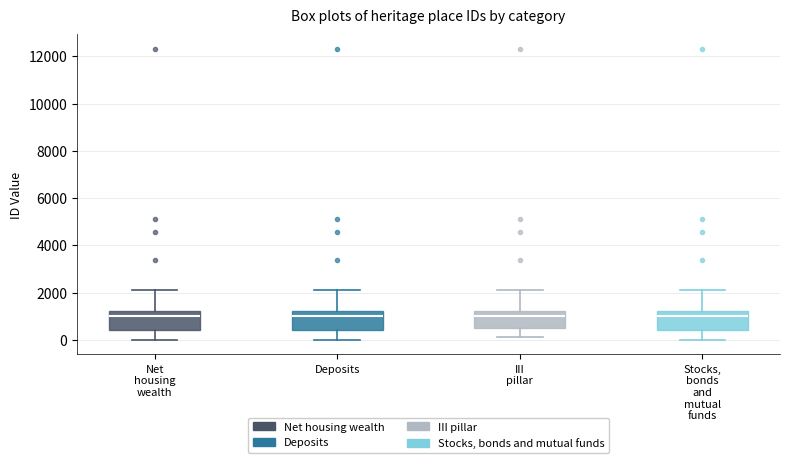

Reading left to right, transcribe this box plot: for each box, give where its median line is, the range the box spans, and where its two whiskers end, as read against the y-axis. The values are not printed on the chart, so give them approximately, as read against the axis.

Net housing wealth: median 1000, box 400 to 1200, whiskers 0 to 2000
Deposits: median 1000, box 400 to 1200, whiskers 0 to 2000
III pillar: median 1000, box 600 to 1200, whiskers 200 to 2000
Stocks, bonds and mutual funds: median 1000, box 400 to 1200, whiskers 0 to 2000